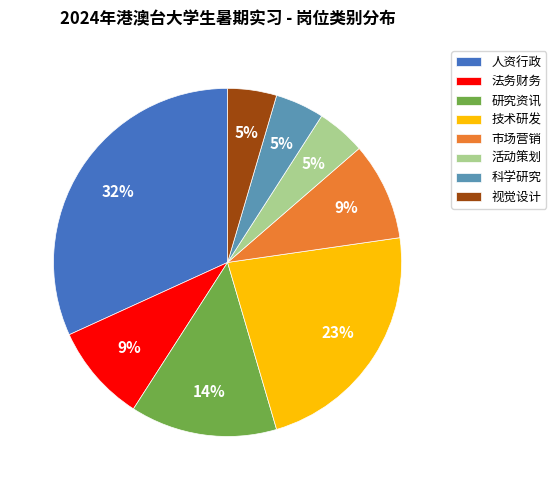

Is the sum of 人资行政 and 科学研究 greater than half?

No